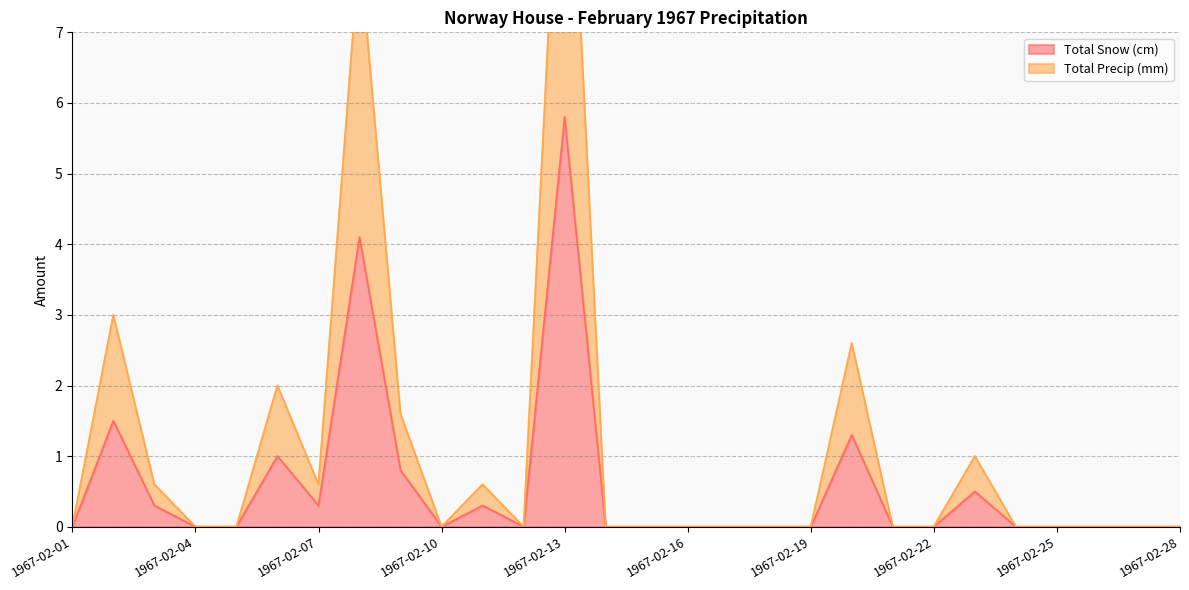

The value of Total Precip (mm) at 1967-02-08 is 8.2. True or false?

True